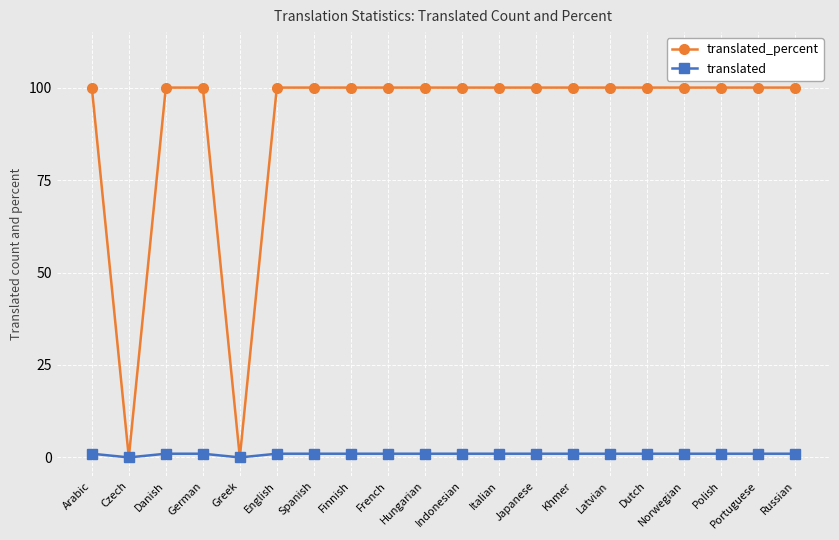

Which series has the largest total across all categories?

translated_percent